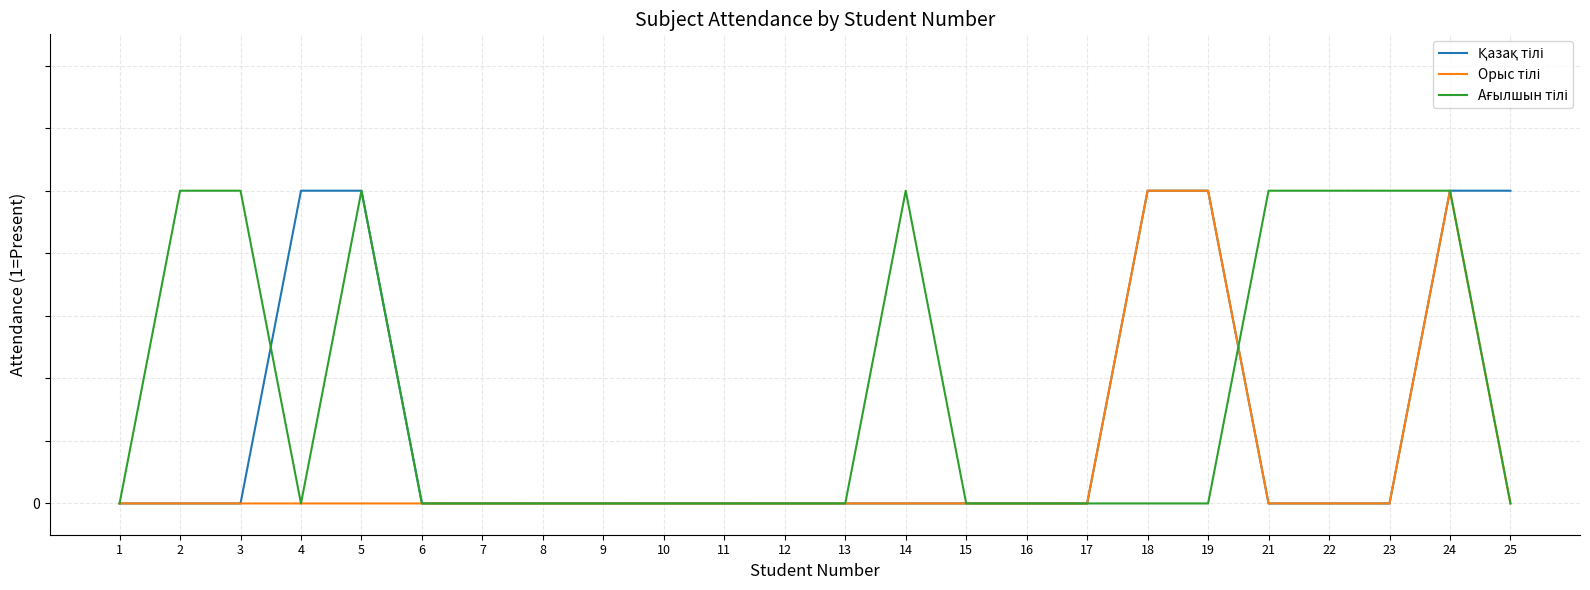

Which series has the largest range (max minus min)?

Қазақ тілі